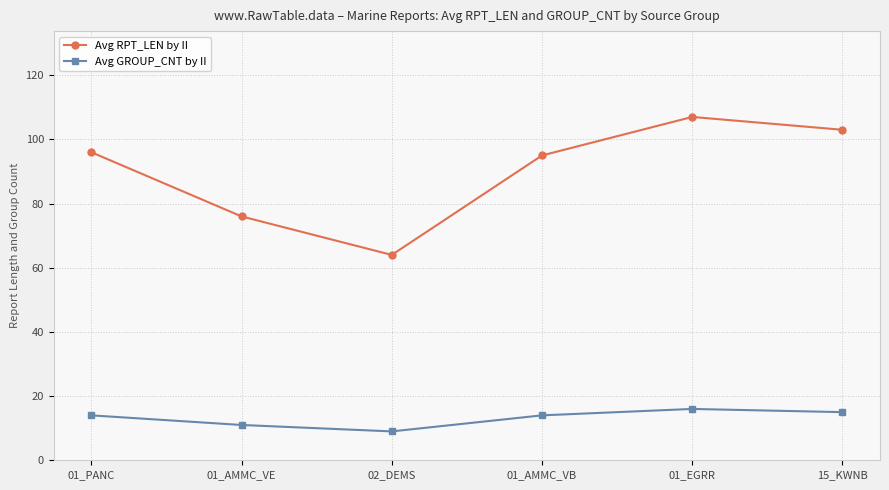

Where is the first local maximum for Avg RPT_LEN by II?

01_EGRR